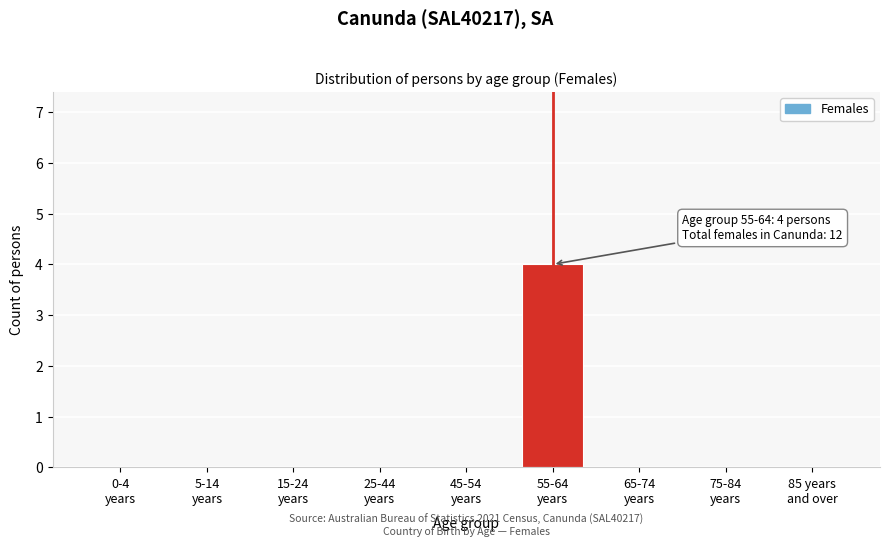

What is the sum of all values?

4